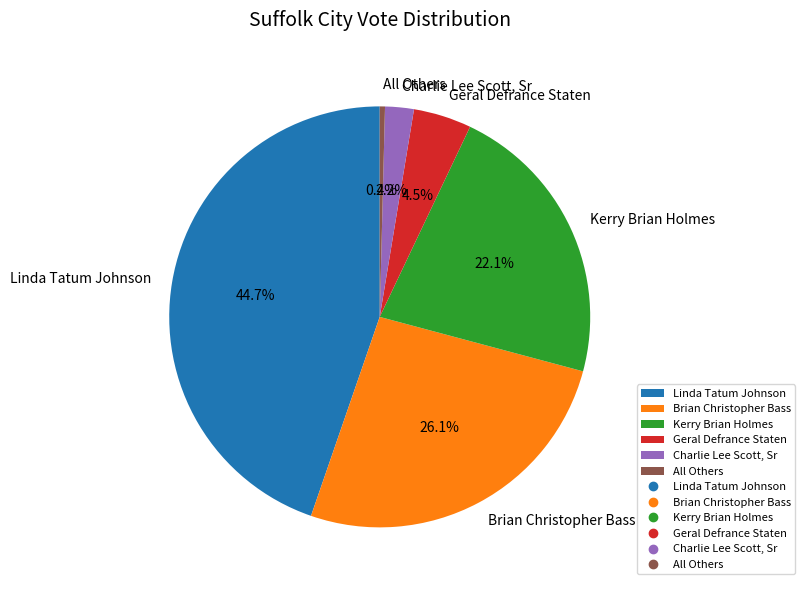

Does any single category account for the majority?

No